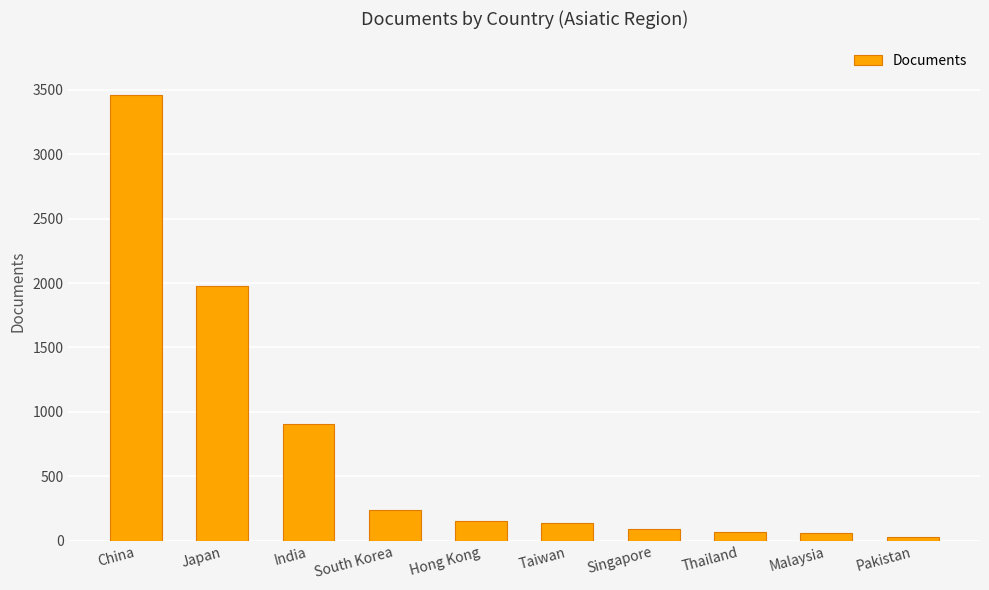

Are the bars grouped side by side (vs. stacked)?

No